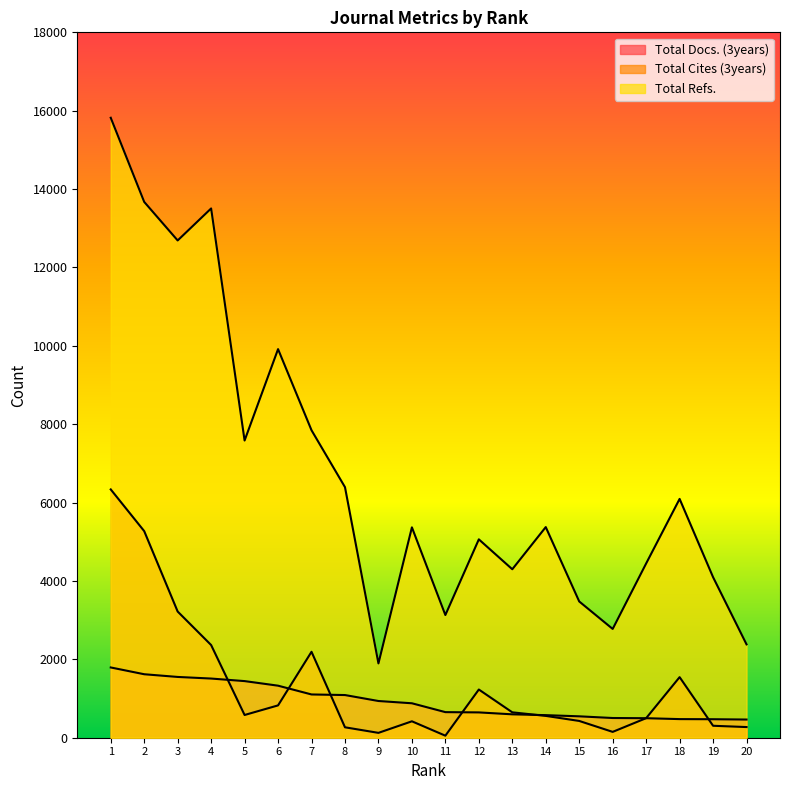

True or false: Total Refs. and Total Docs. (3years) intersect in this chart.

False